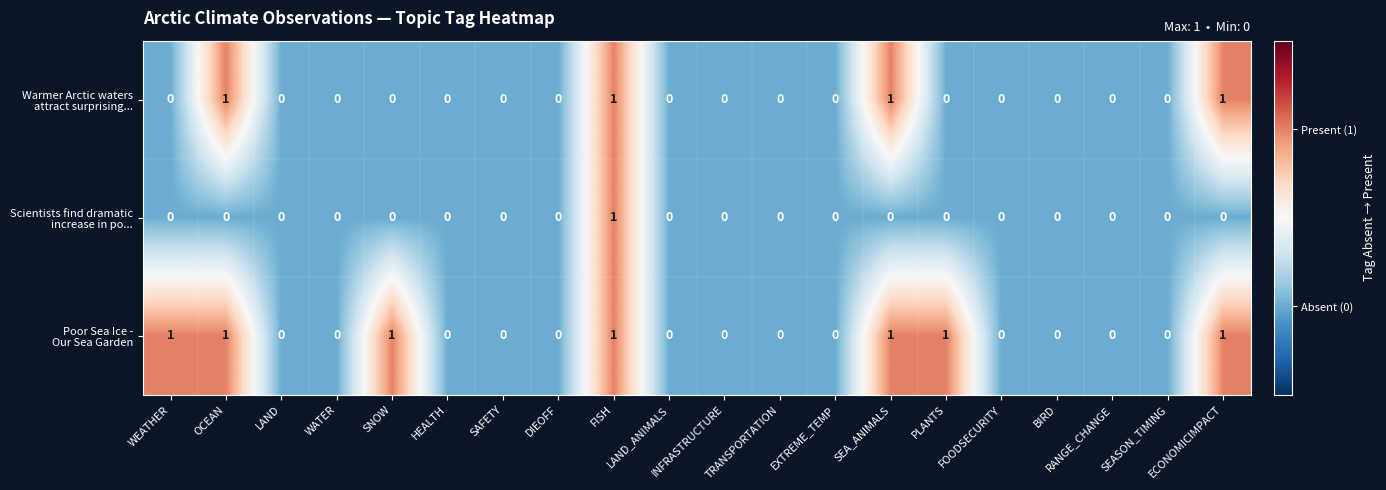

Which has a higher value, INFRASTRUCTURE or EXTREME_TEMP?

INFRASTRUCTURE